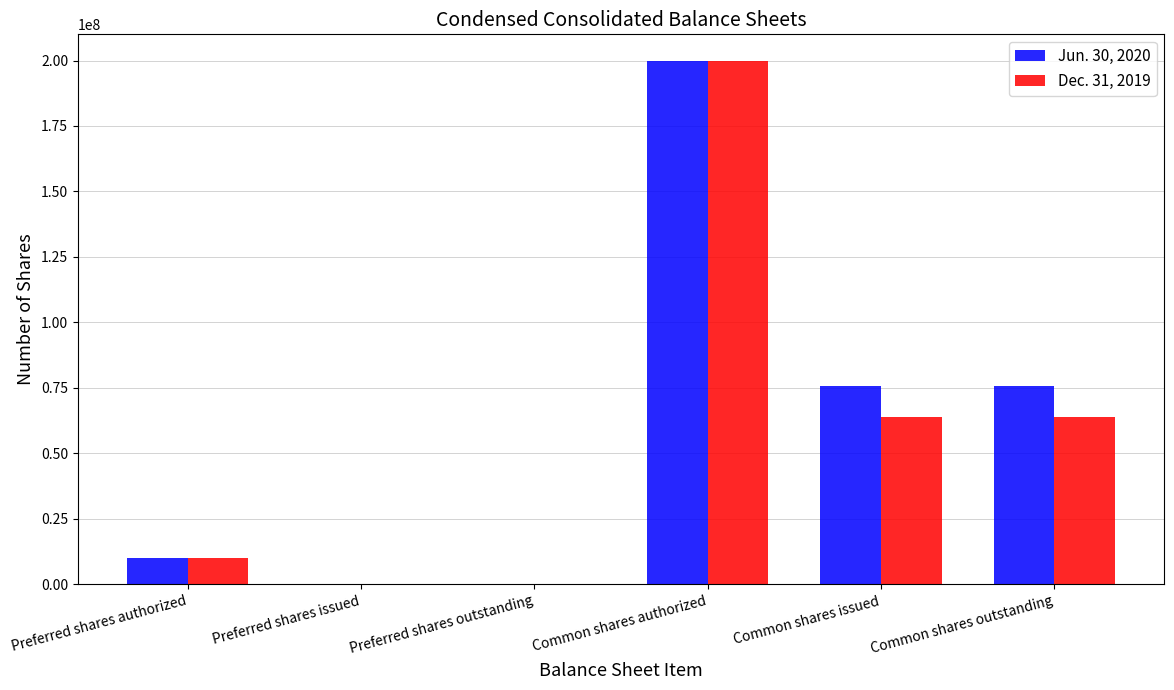

Are the bars horizontal?

No